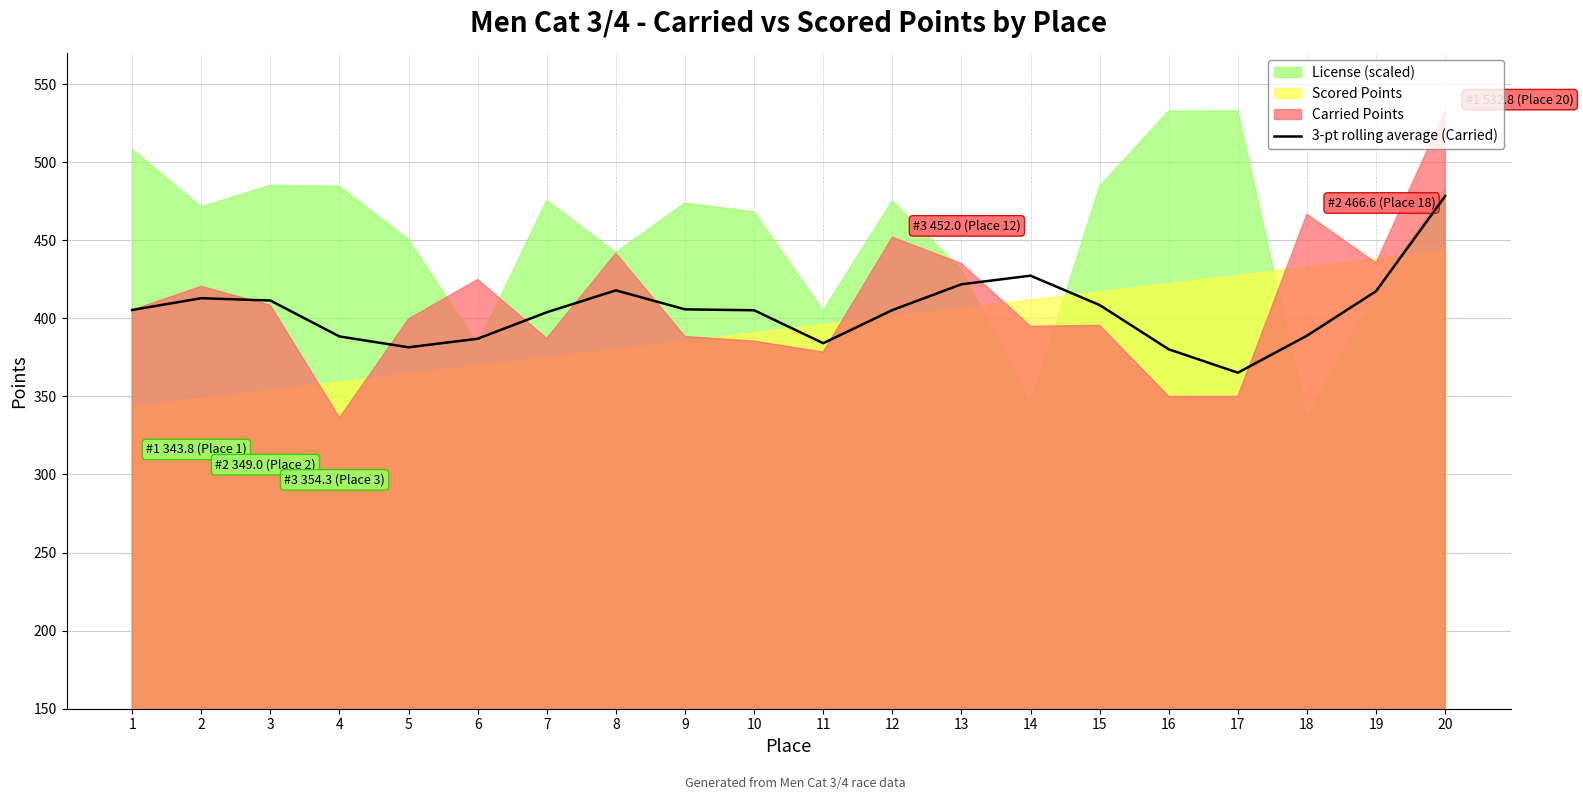

Reading left to right, what are all the values shown in this chart?

405.3	412.9	411.4	388.4	381.4	386.9	403.9	417.9	405.7	405.2	384.1	405.3	421.8	427.3	408.5	380.1	365.2	388.9	417.4	478.3